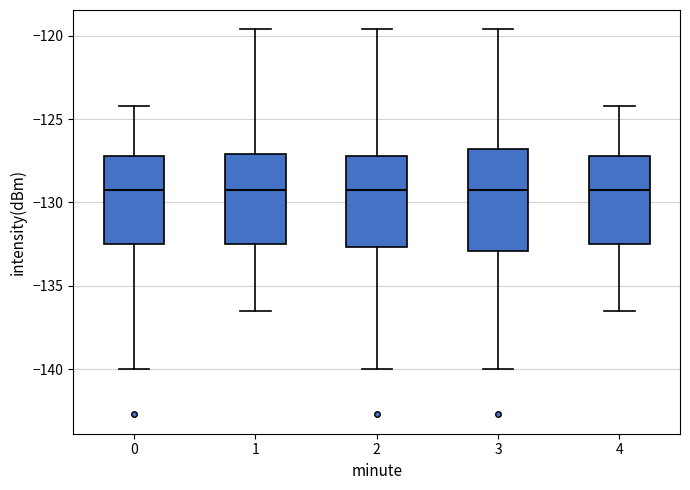

Where is the lower edge of the box at x = 4 on the y-axis? The values are not printed on the chart, so give them approximately, as read against the axis.

-132.5